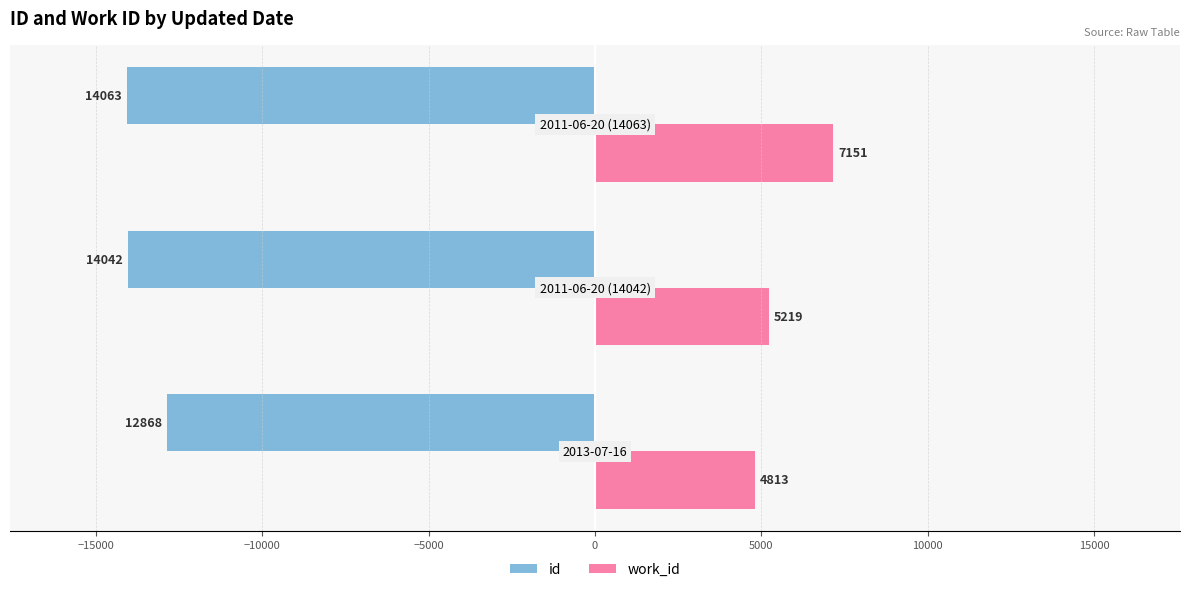

Which series has the largest total across all categories?

work_id